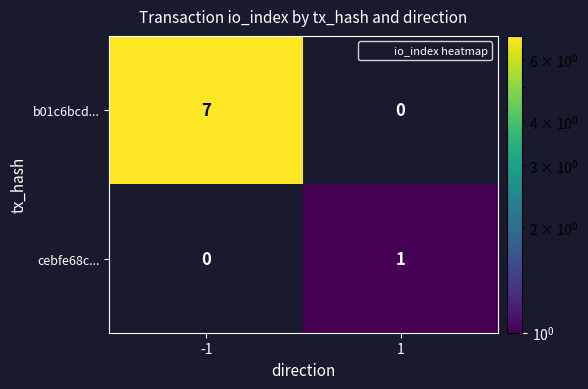

Which series changed the most between -1 and 1?

b01c6bcd...